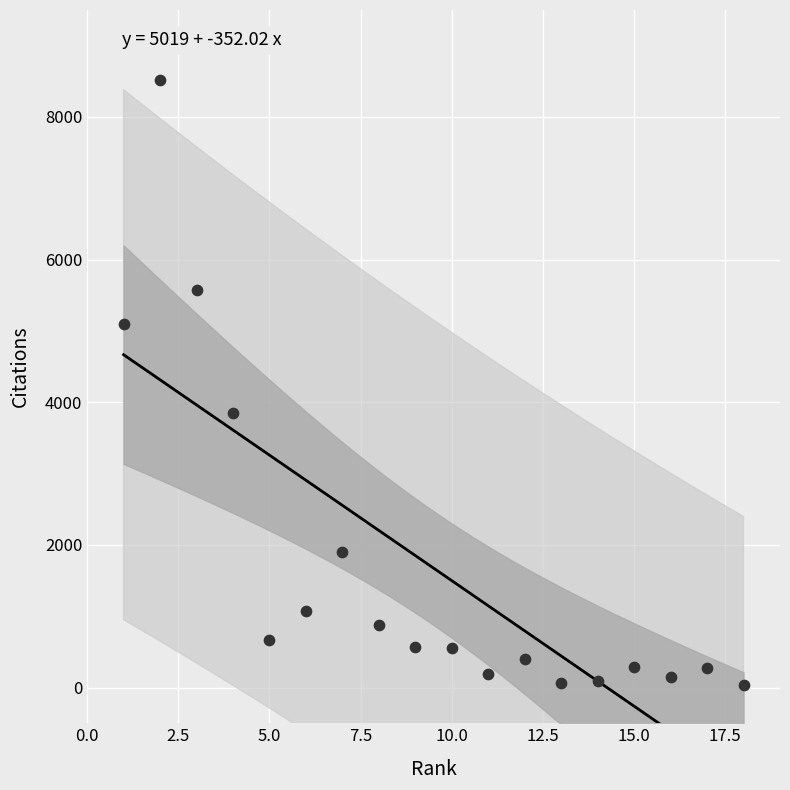

What Y value in the scatter plot is closest to 4273?

3845